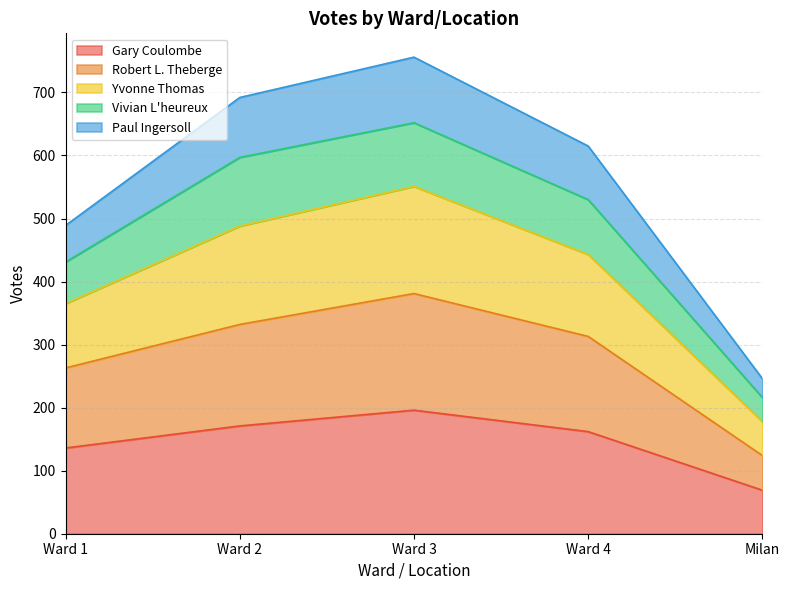

True or false: Paul Ingersoll and Gary Coulombe intersect in this chart.

False